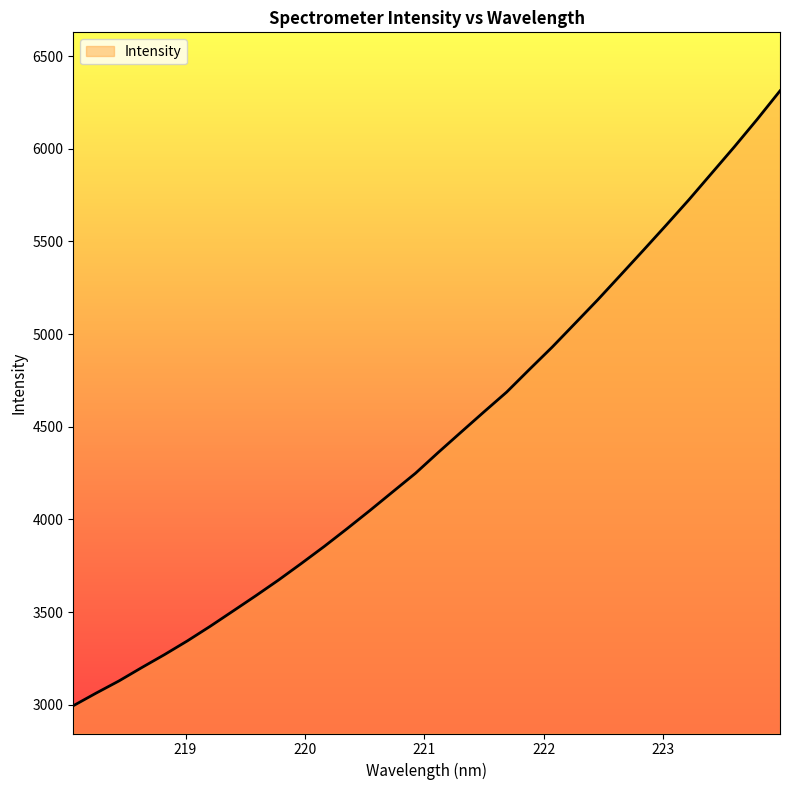

True or false: the data has more than 1 interior local peaks.

False